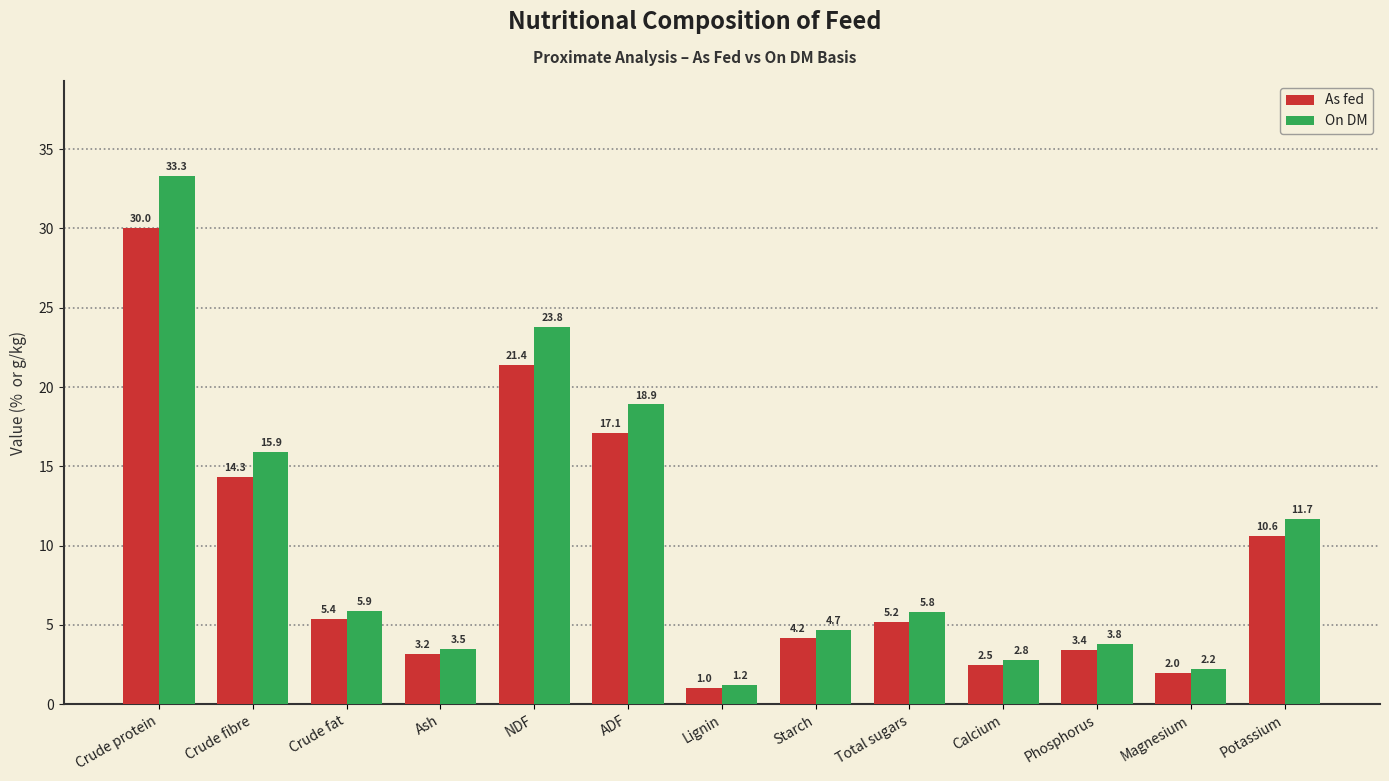

Reading right to left, extract all data points from this chart.

As fed: Potassium=10.6	Magnesium=2.0	Phosphorus=3.4	Calcium=2.5	Total sugars=5.2	Starch=4.2	Lignin=1.0	ADF=17.1	NDF=21.4	Ash=3.2	Crude fat=5.4	Crude fibre=14.3	Crude protein=30.0
On DM: Potassium=11.7	Magnesium=2.2	Phosphorus=3.8	Calcium=2.8	Total sugars=5.8	Starch=4.7	Lignin=1.2	ADF=18.9	NDF=23.8	Ash=3.5	Crude fat=5.9	Crude fibre=15.9	Crude protein=33.3